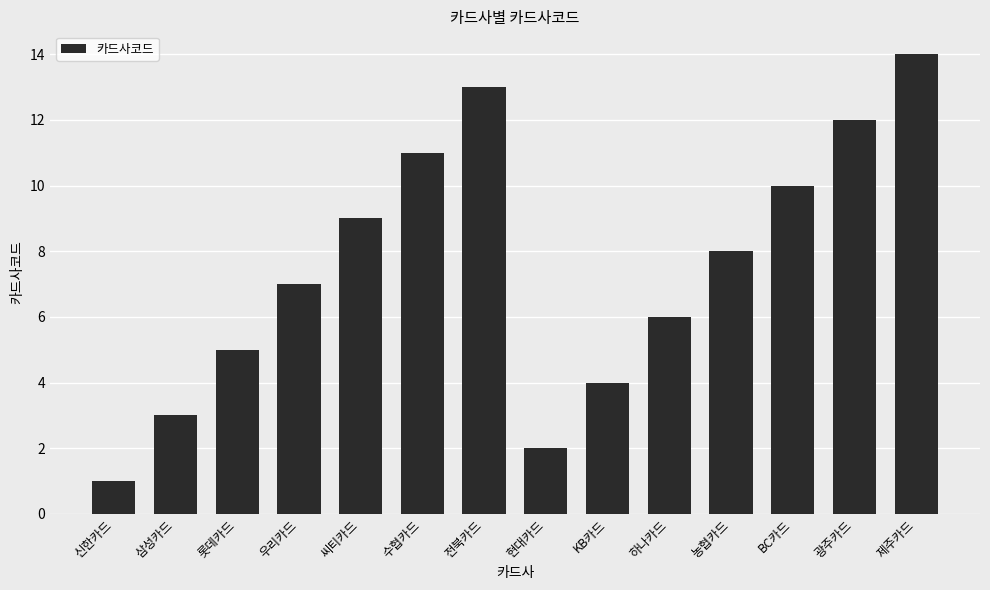

How many categories are shown in the chart?

14